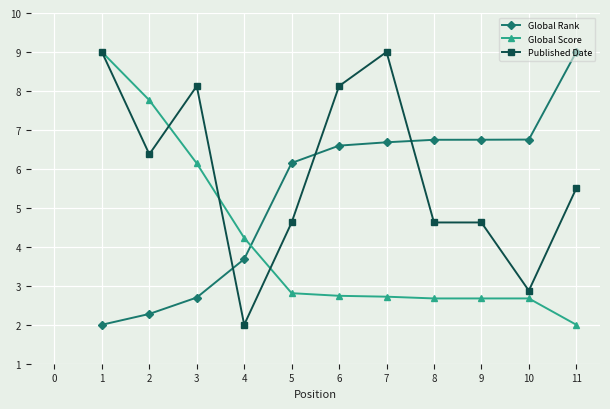

What is the lowest value of the Global Score series?

2.0